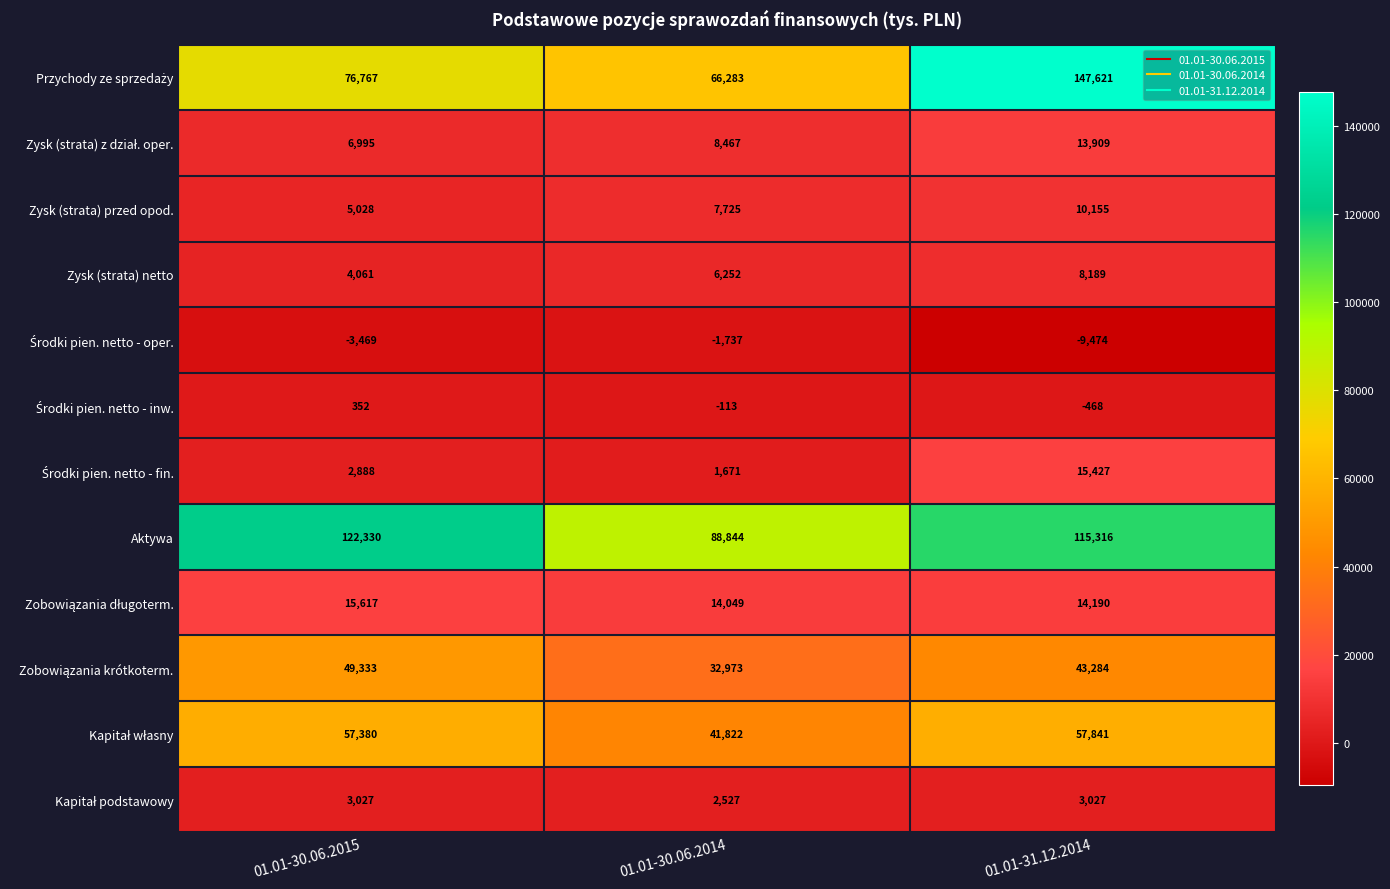

What is the spread (max minus min) of values at 01.01-30.06.2015?

125799